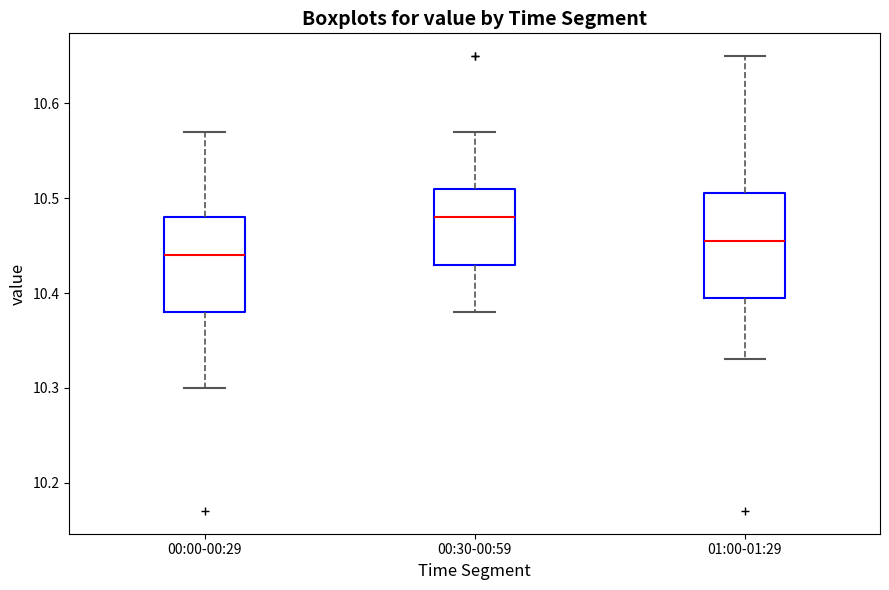

Where is the lower edge of the box for 00:30-00:59 on the y-axis? The values are not printed on the chart, so give them approximately, as read against the axis.

10.43